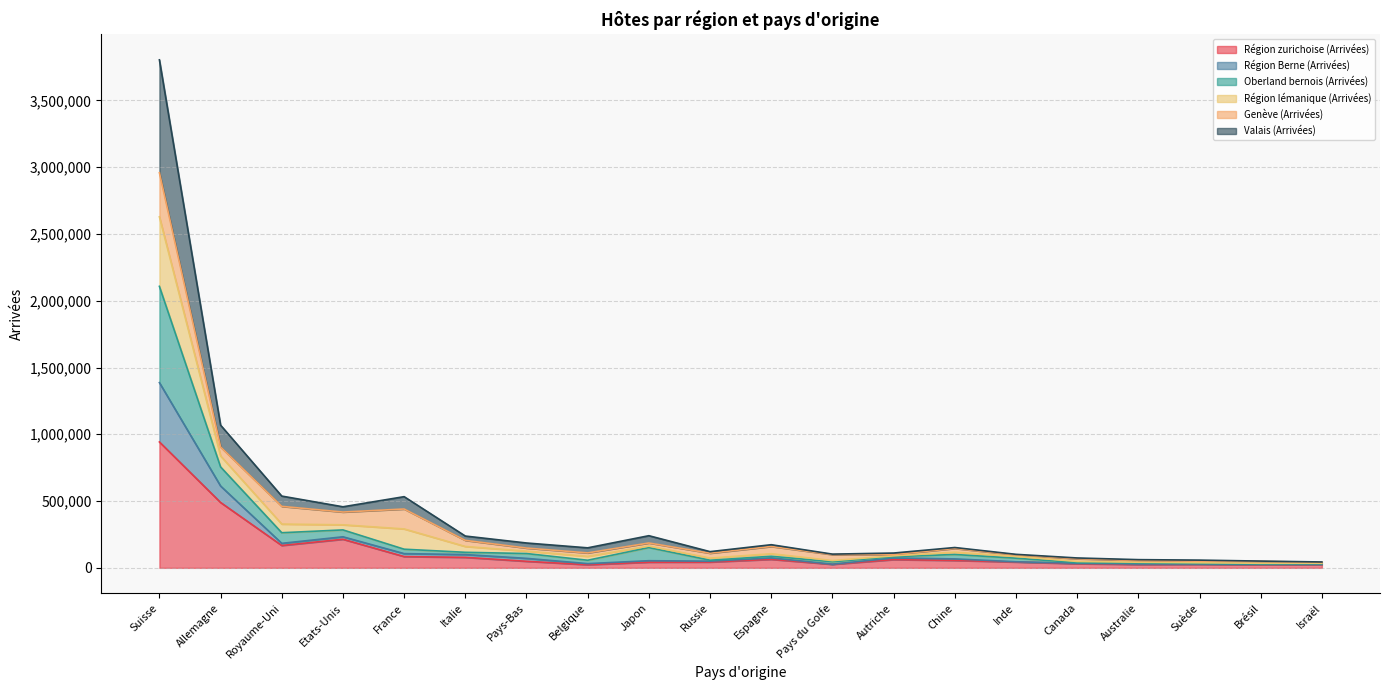

True or false: Valais (Arrivées) and Région Berne (Arrivées) cross at least once.

False